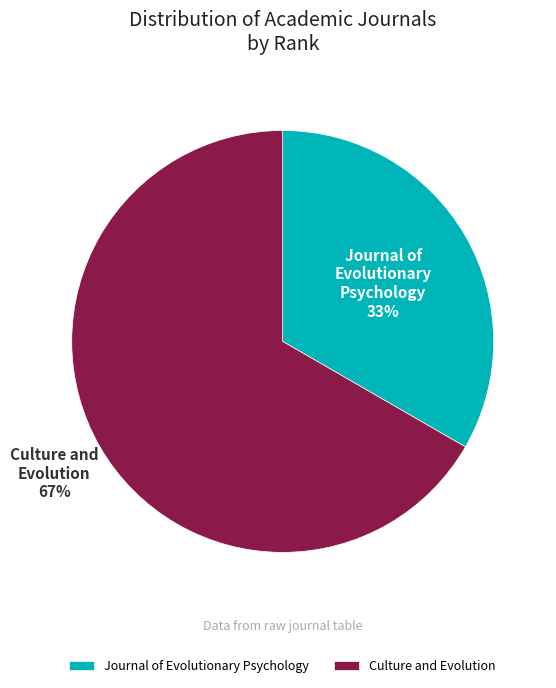

Is there a majority slice in this chart?

Yes